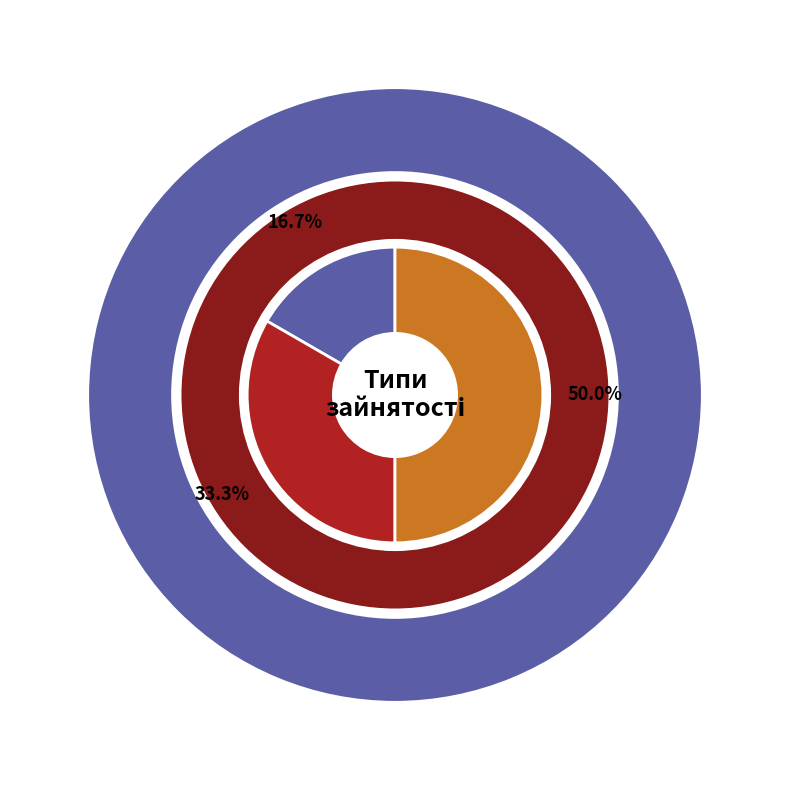

What is the ratio of the value at Сумісництво to the value at Основне місце роботи?

3.0